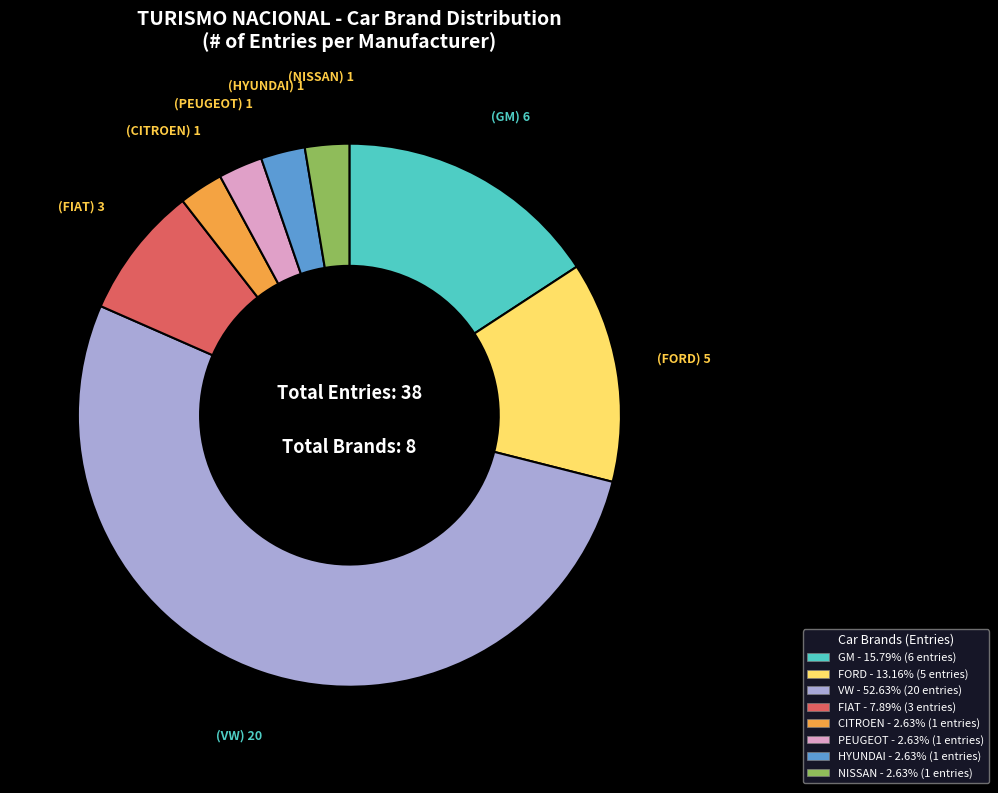

How many segments does this pie chart have?

8